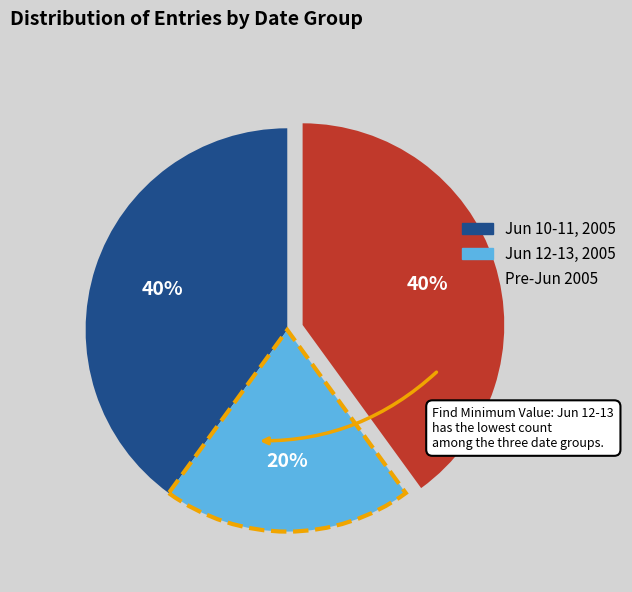

Is there a majority slice in this chart?

No